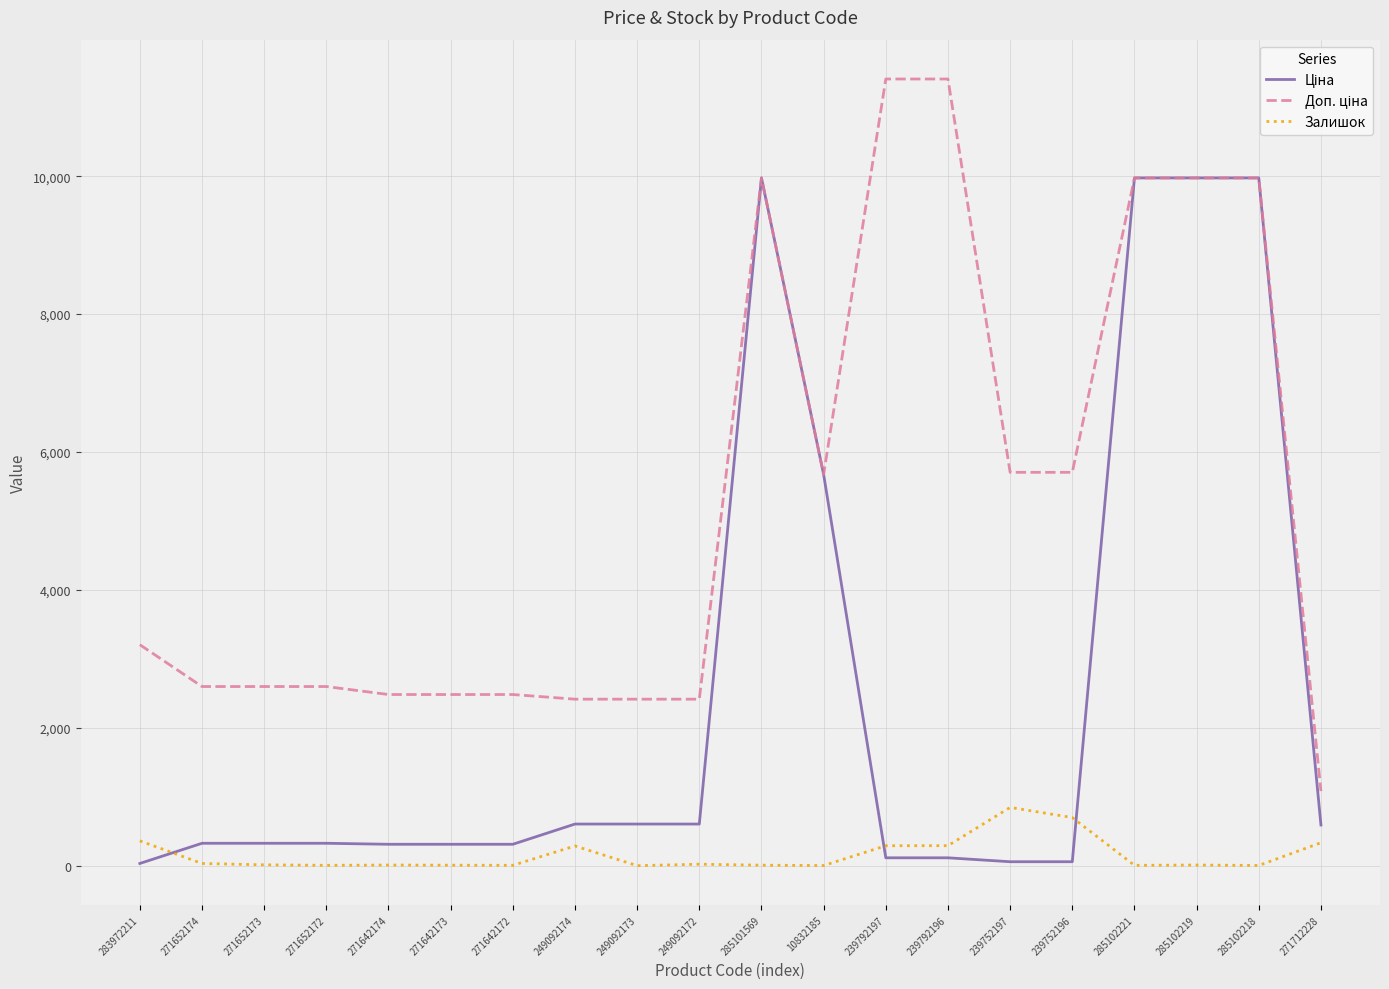

What is the maximum value for Залишок?

845.0